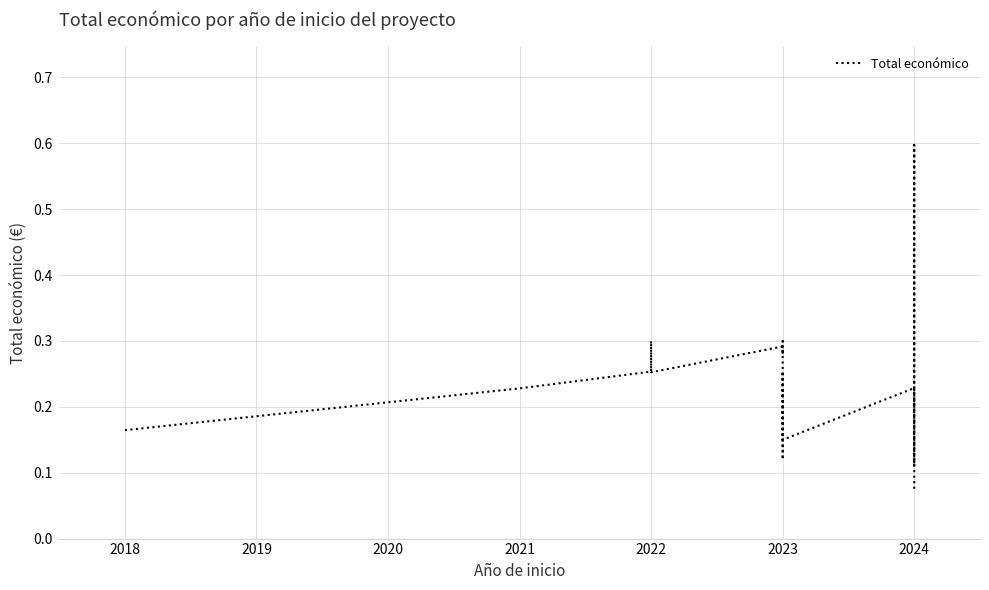

How many interior local valleys (lower than both neighbors) does the data have?

4